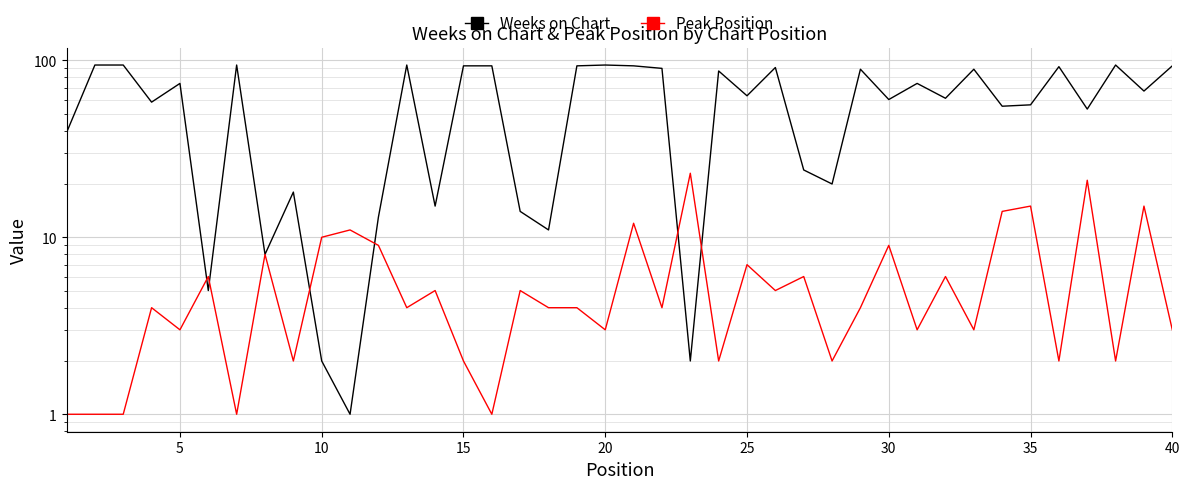

How many lines are shown in the chart?

2